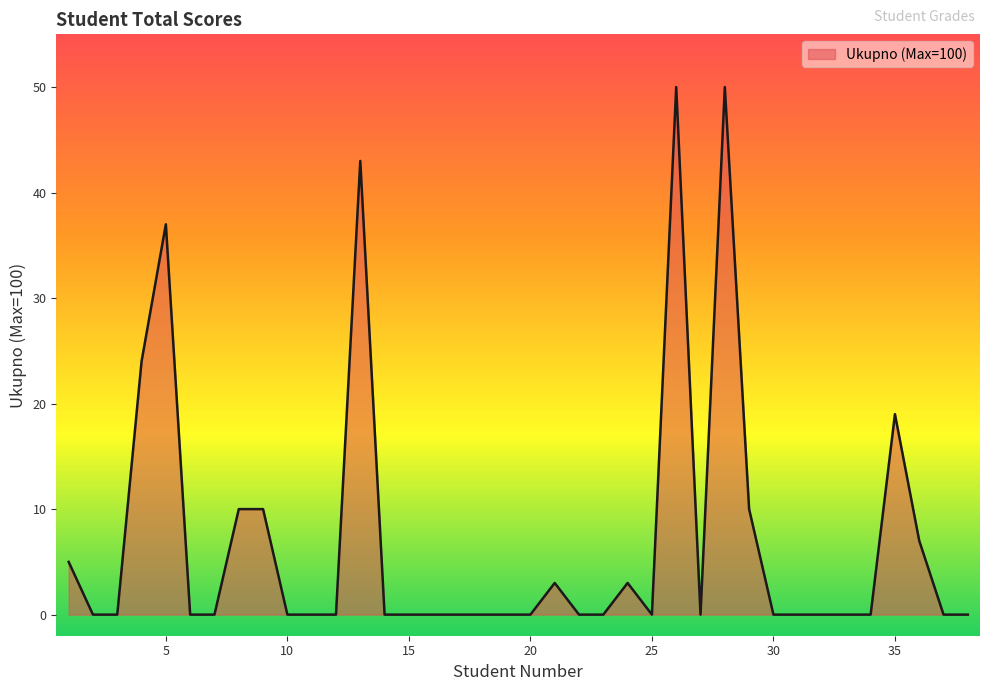

What is the greatest value displayed?

50